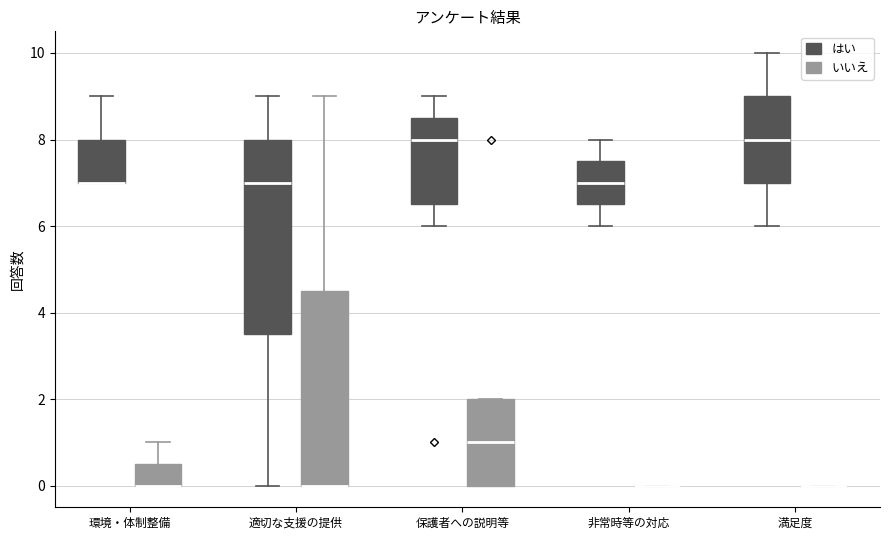

Where does the lower whisker of the box for 満足度 (はい) end on the y-axis? The values are not printed on the chart, so give them approximately, as read against the axis.

6.0